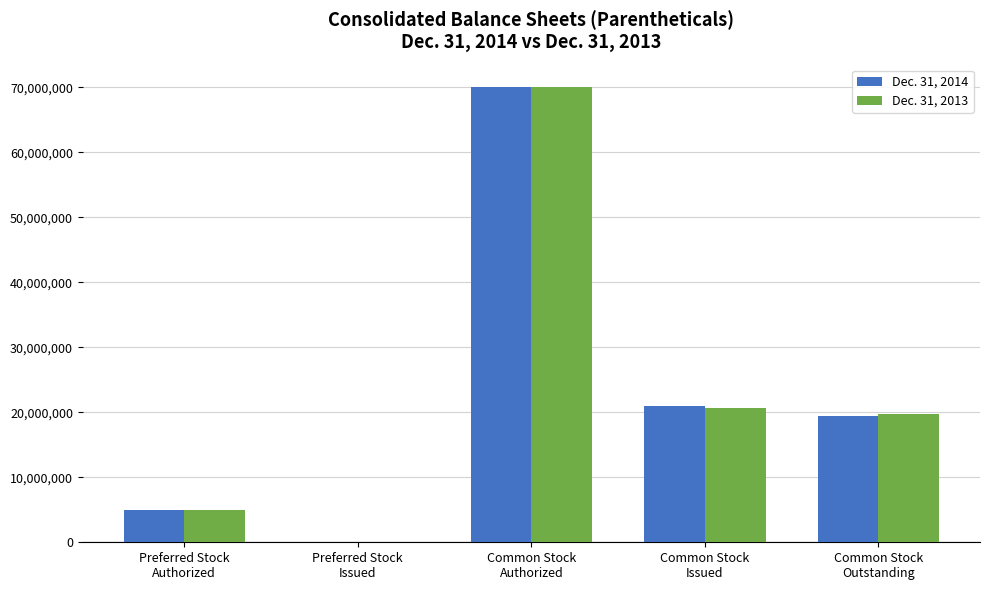

What is the greatest value displayed?

70000000